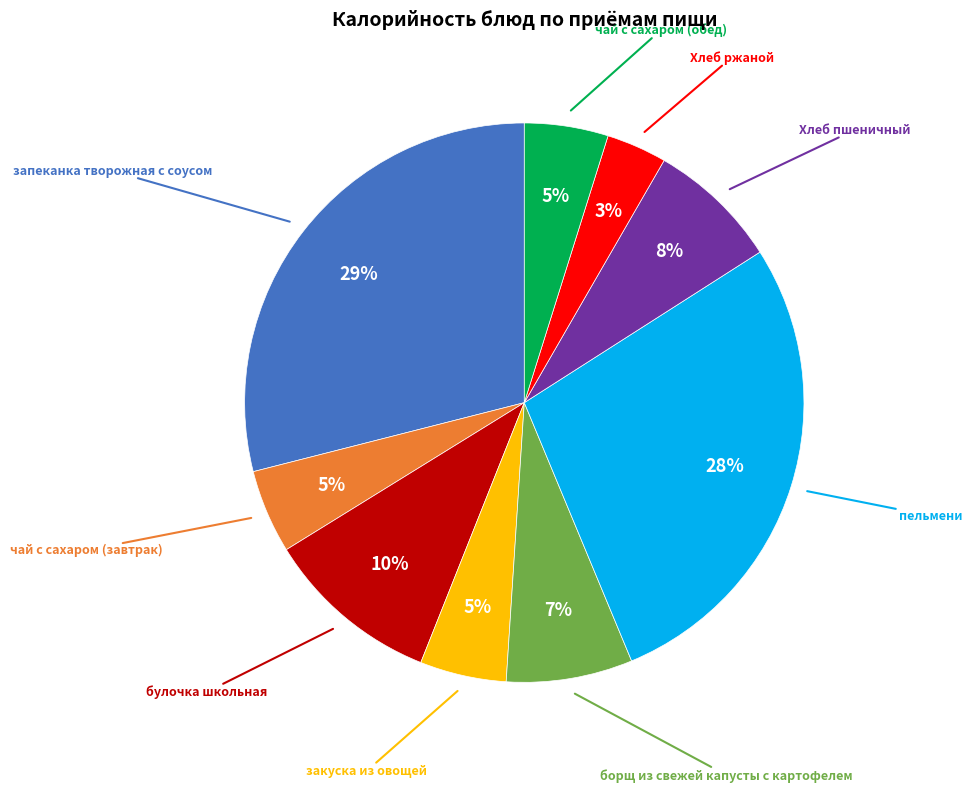

Do борщ из свежей капусты с картофелем and булочка школьная together represent more than half of the pie?

No